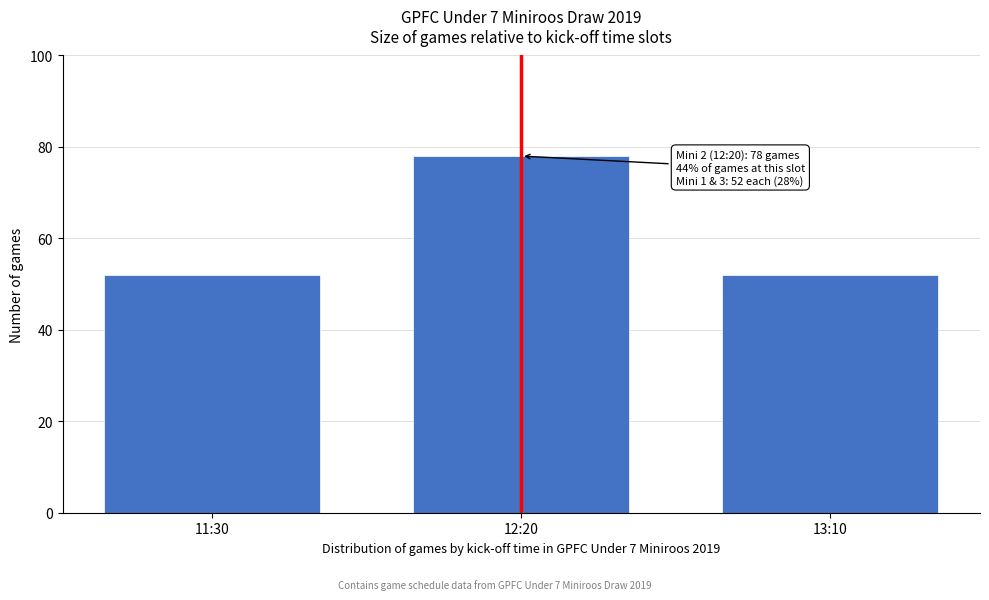

Reading left to right, list all the values displayed in this chart.

52	78	52